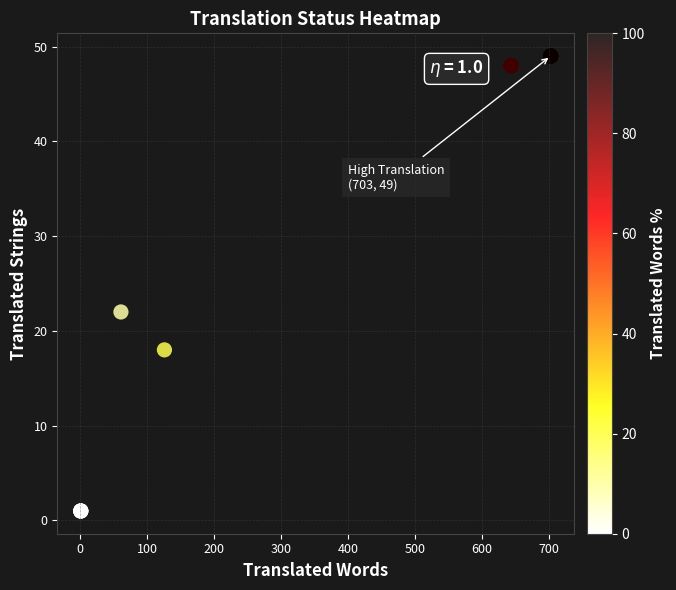

What Y value in the scatter plot is closest to 25?

22